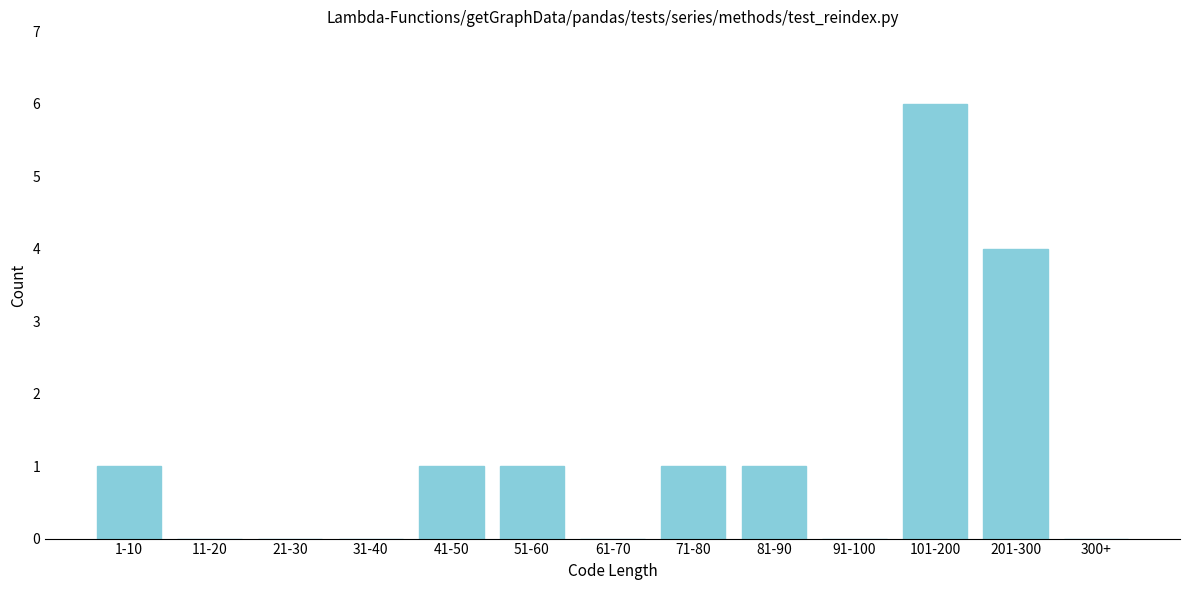

Reading right to left, what are all the values shown in this chart?

300+=0	201-300=4	101-200=6	91-100=0	81-90=1	71-80=1	61-70=0	51-60=1	41-50=1	31-40=0	21-30=0	11-20=0	1-10=1